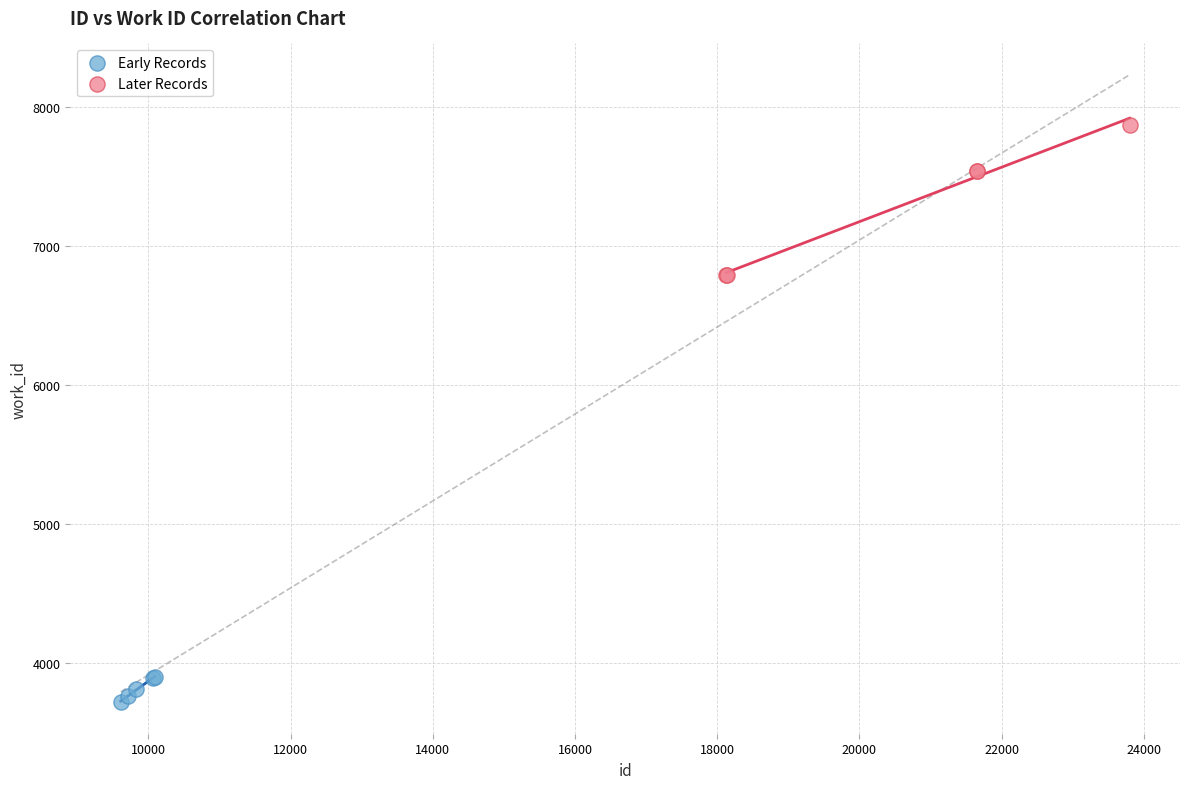

Which series has the widest spread of Y values?

Later Records